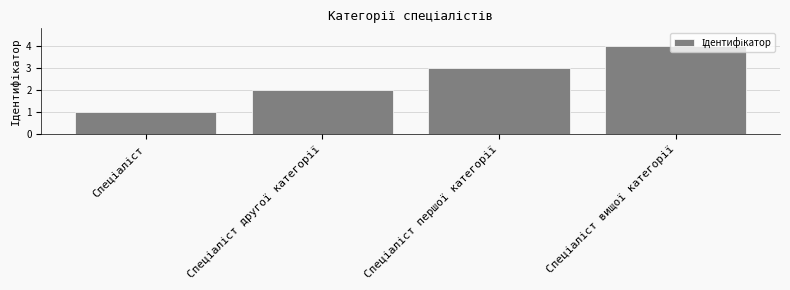

What is the maximum value shown in the chart?

4